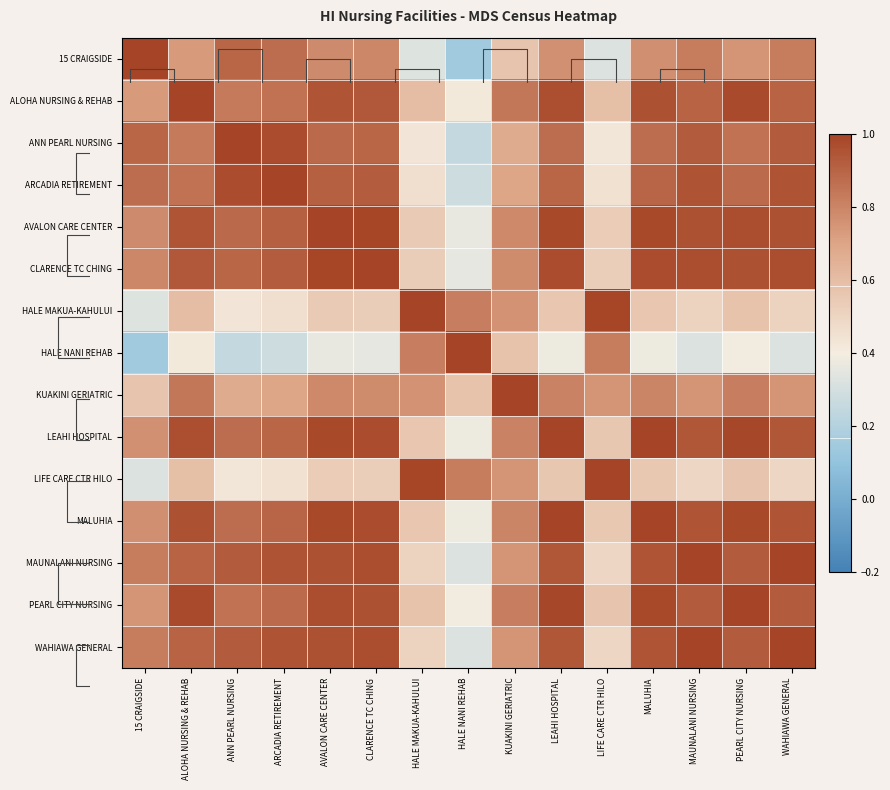

What is the difference between the highest and lowest values at PEARL CITY NURSING?

0.6